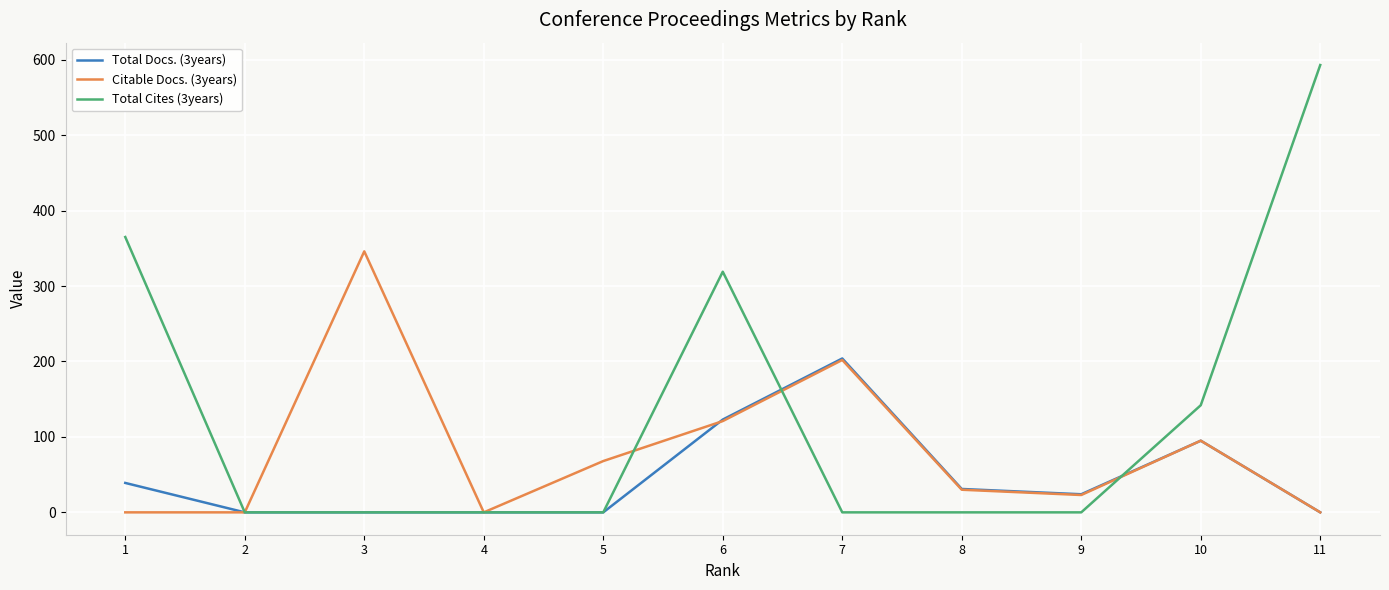

Does the chart display data point markers on the line(s)?

No